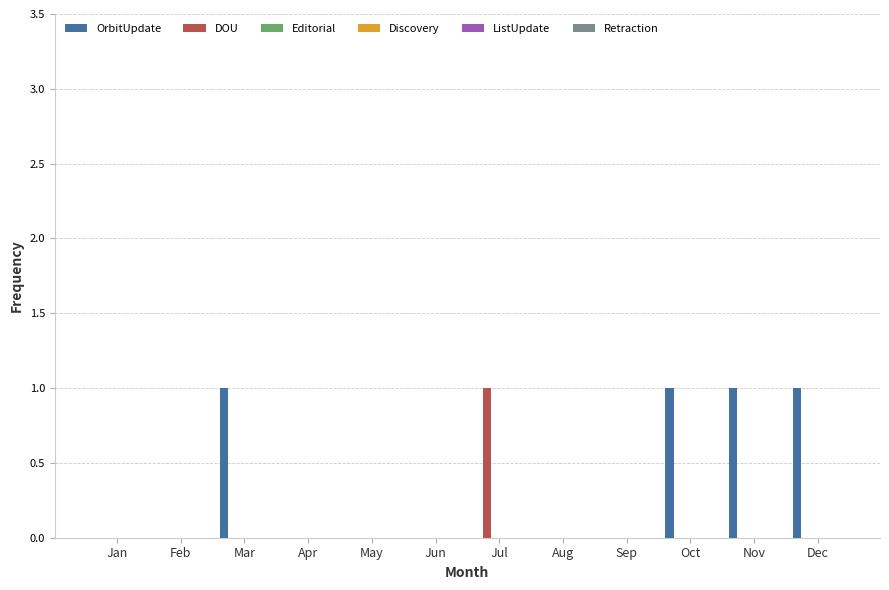

Which series has the largest total across all categories?

OrbitUpdate